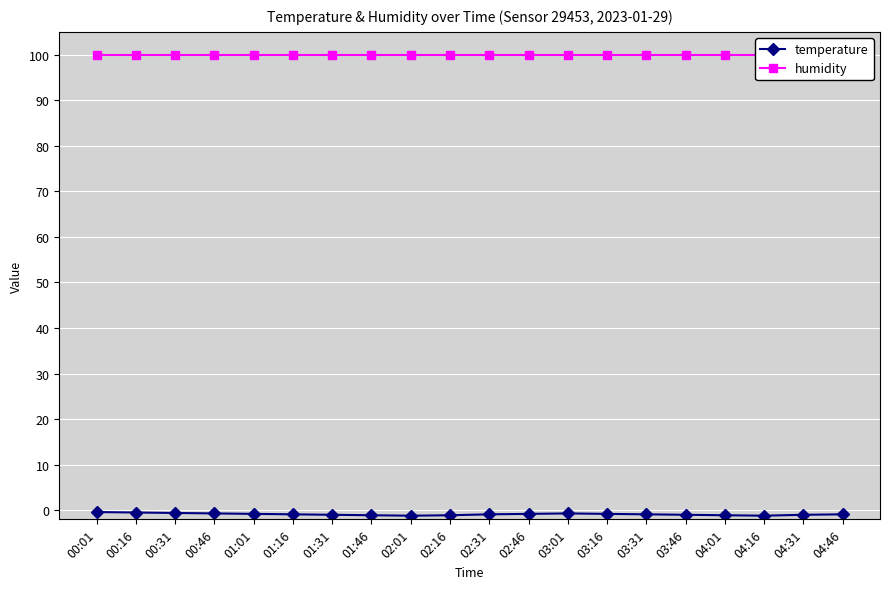

True or false: humidity and temperature cross at least once.

False